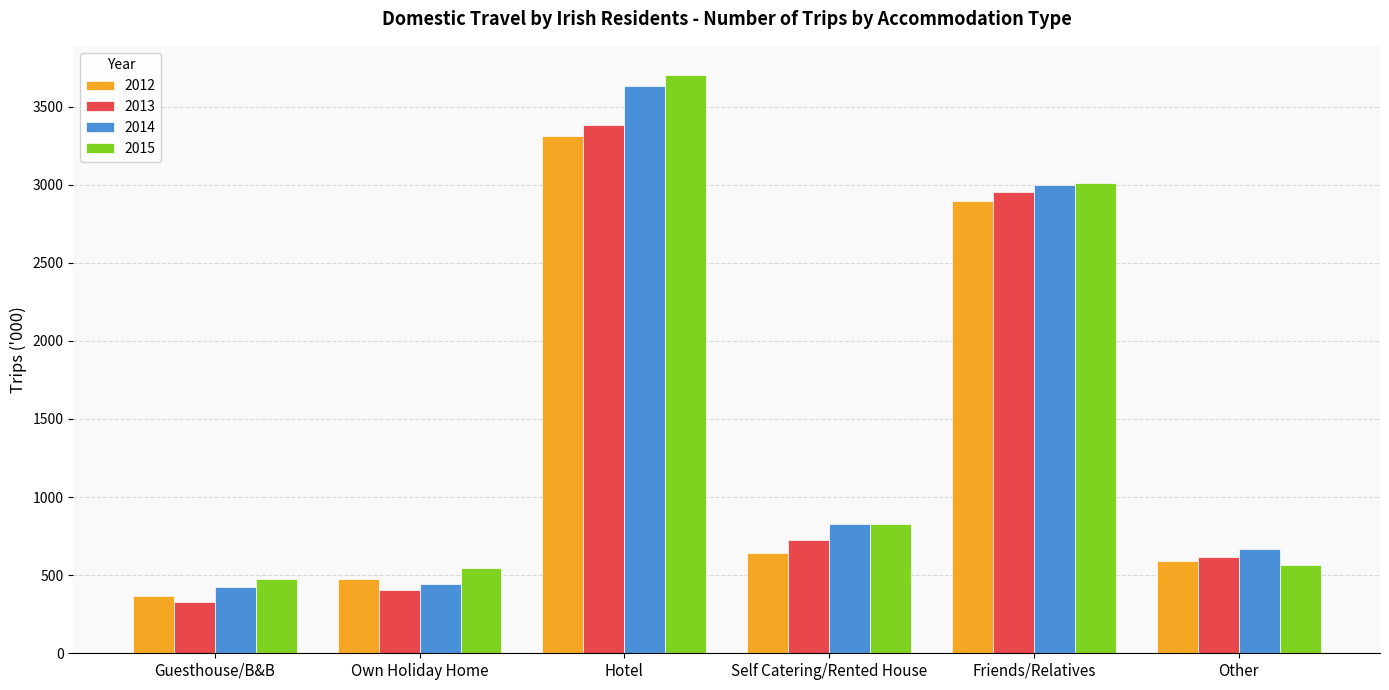

What is the sum of the 2015 values at Other and Hotel?

4267.9